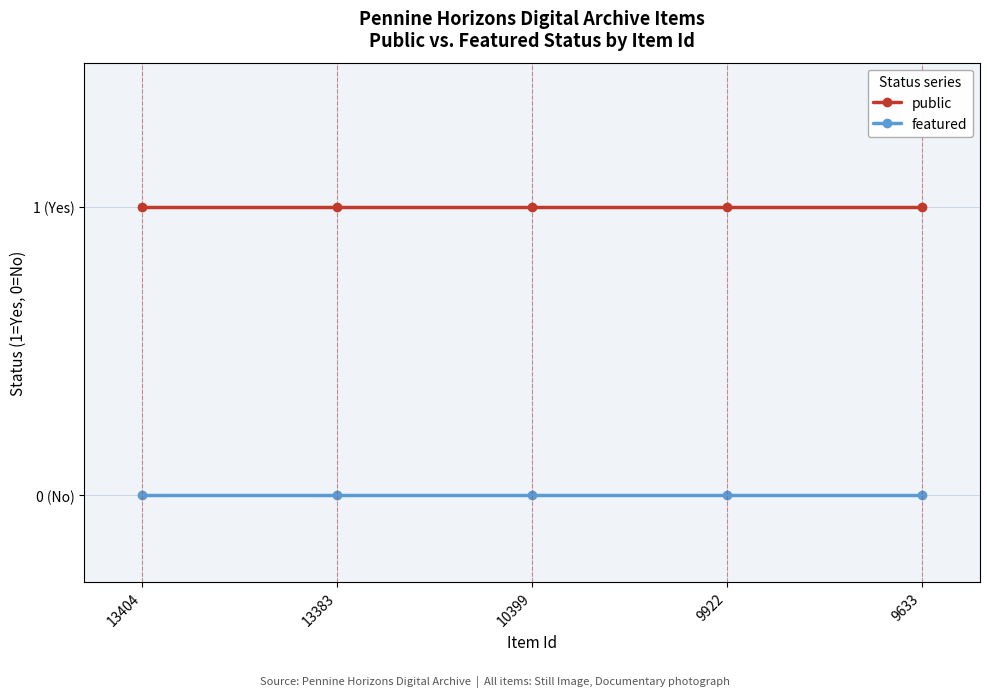

What is the total value across all series at 10399?

1